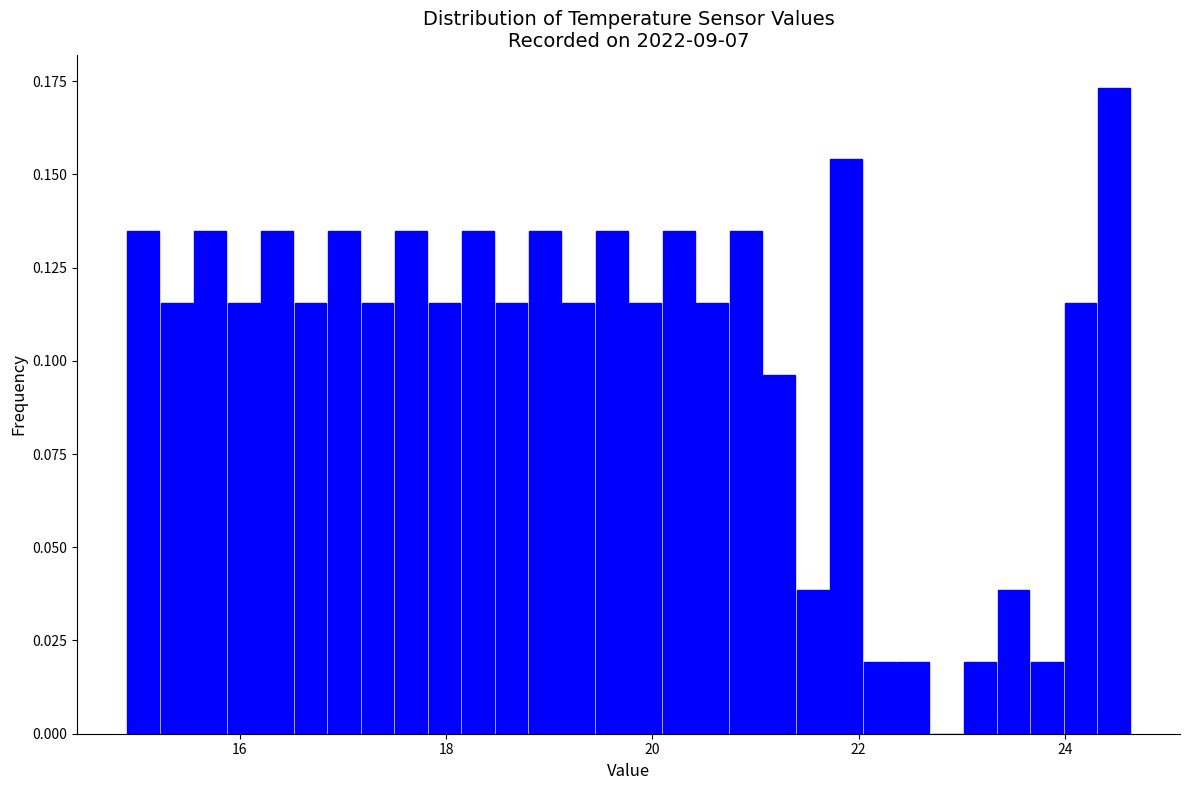

Around what value on the x-axis is the tallest bar? Give the approximate position of its centre, as read against the axis.

24.4